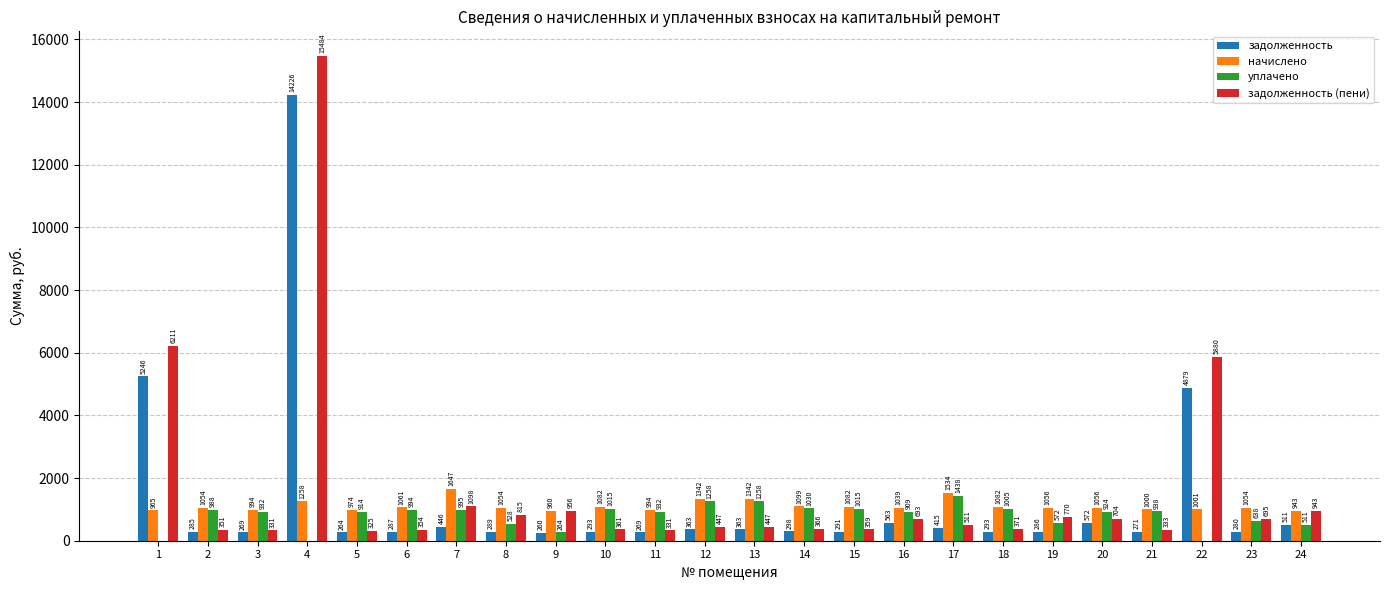

At which label does задолженность (пени) reach its peak?

4